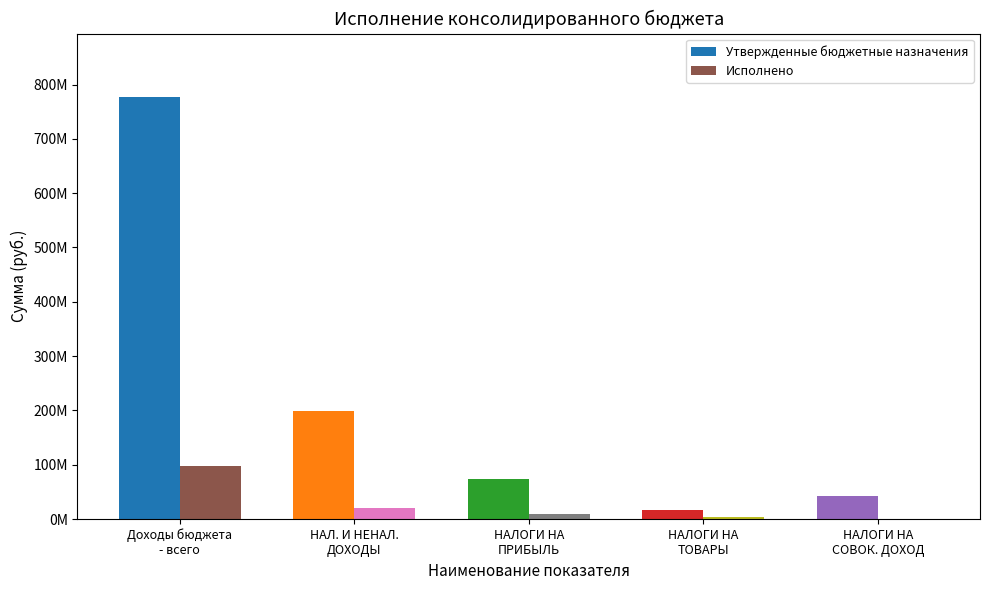

What are all the series names shown in the legend?

Утвержденные бюджетные назначения, Исполнено